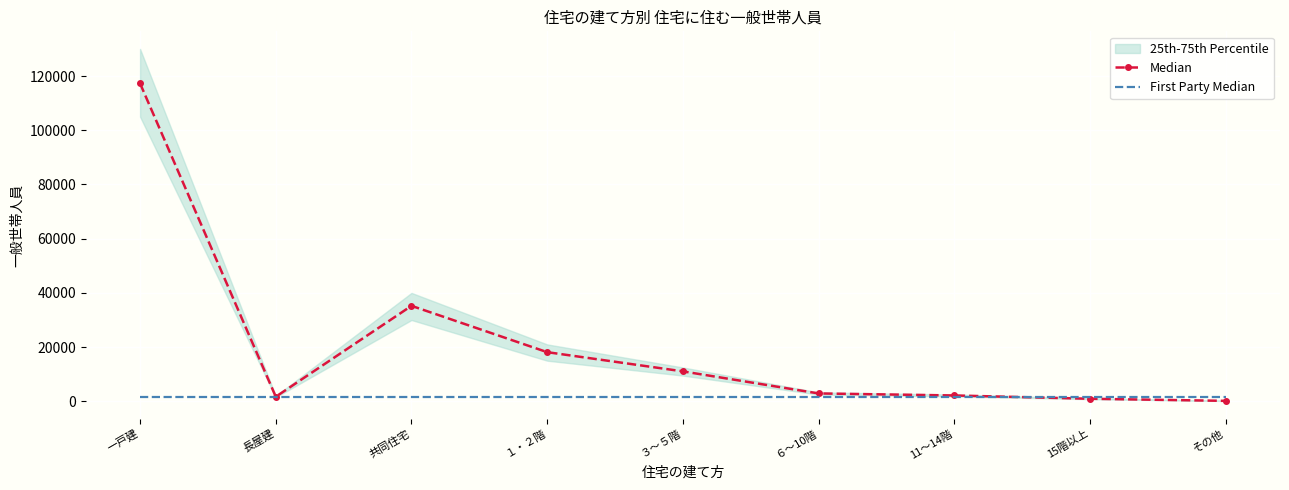

Reading left to right, transcribe all the data shown in this chart.

Median: 117282	1700	35229	18141	11058	2914	2165	951	173
First Party Median: 1700	1700	1700	1700	1700	1700	1700	1700	1700